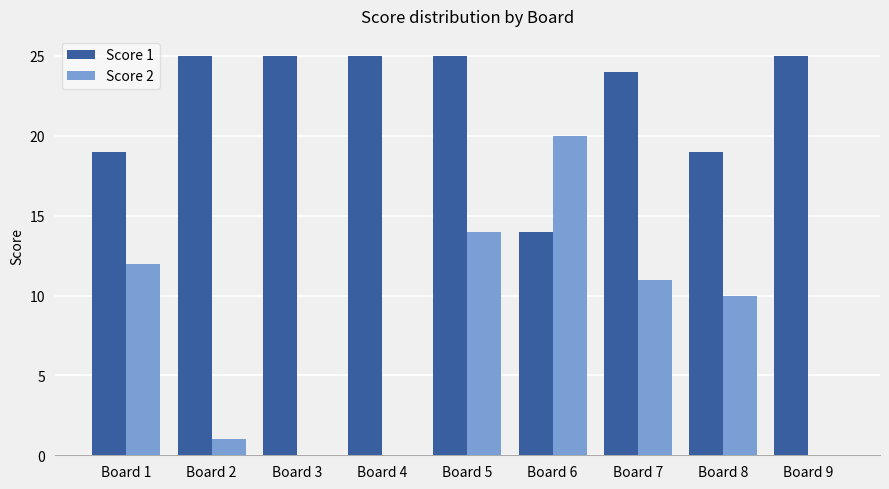

Are the bars grouped side by side (vs. stacked)?

Yes